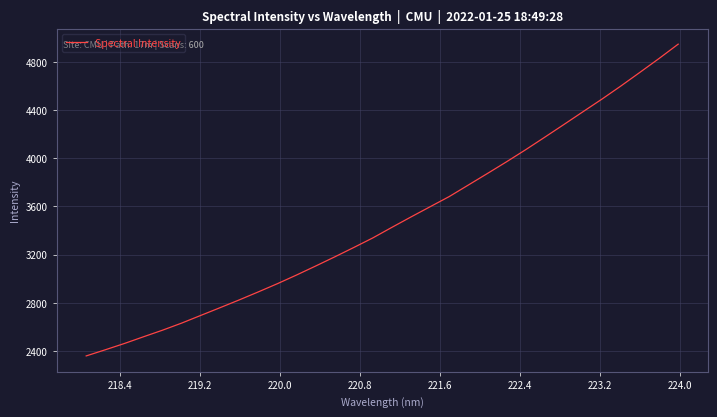

What is the maximum value shown in the chart?

4947.4